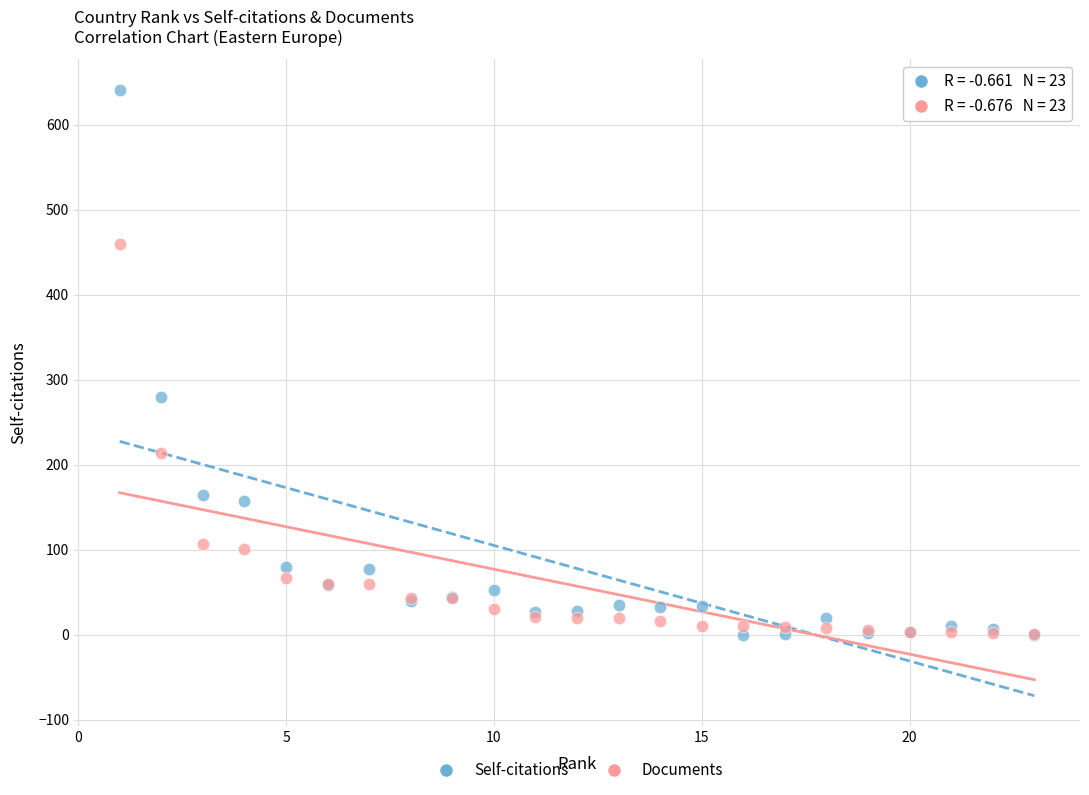

What are all the series names shown in the legend?

Self-citations, Documents